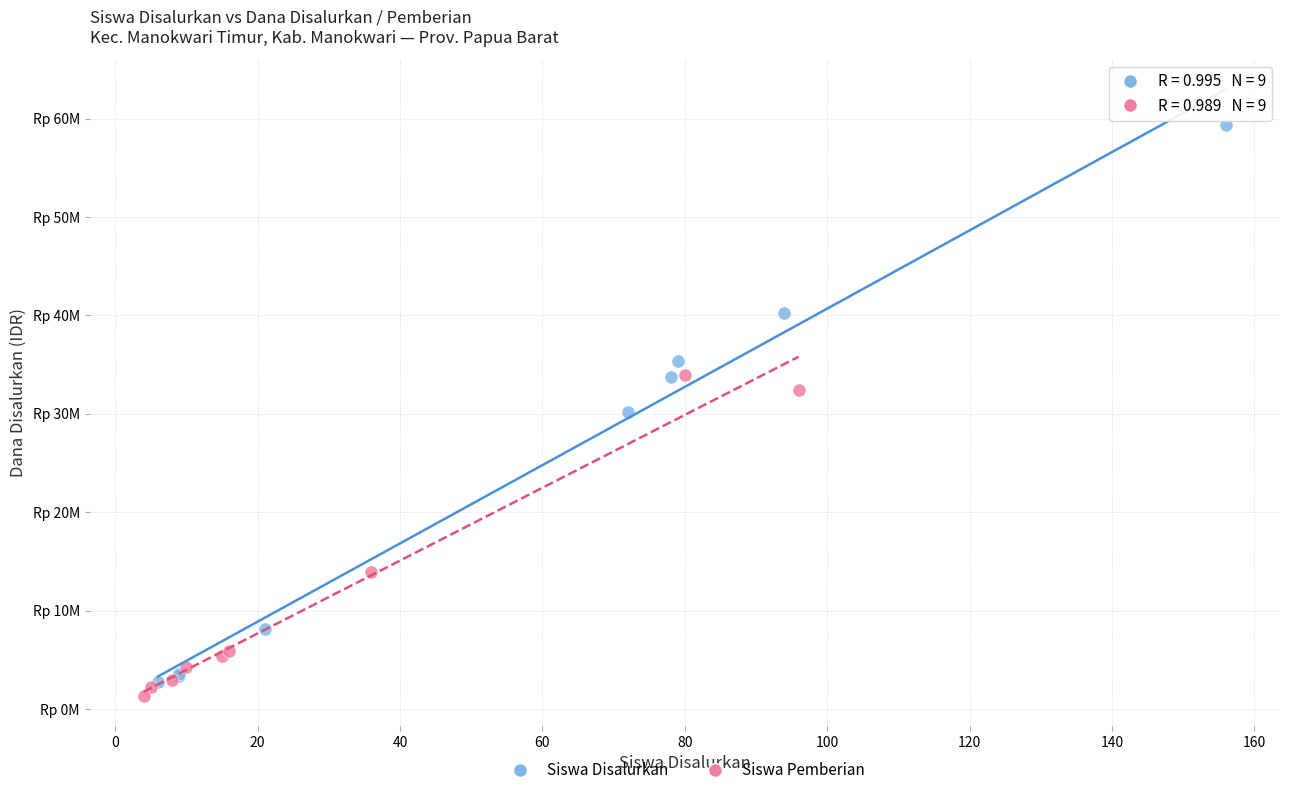

Which series contains the lowest Y value?

Siswa Pemberian